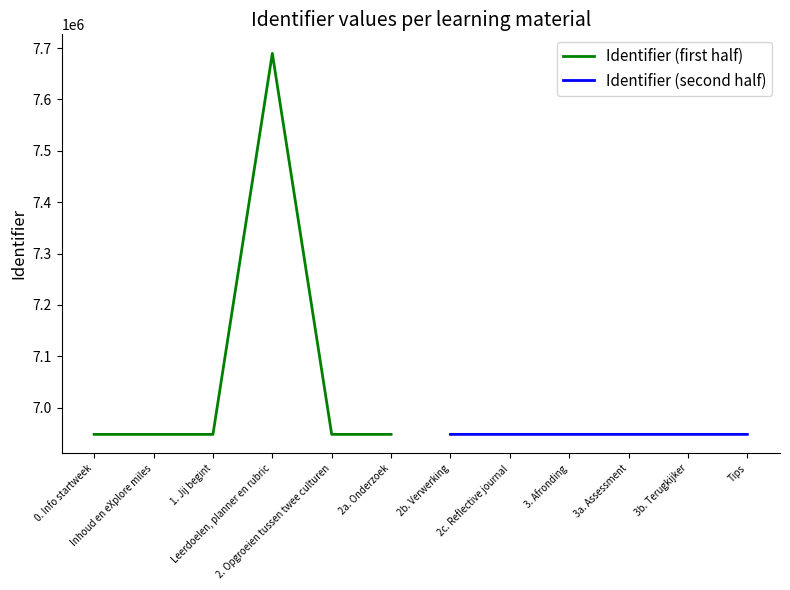

What is the label of the 2nd point from the left?

Inhoud en eXplore miles